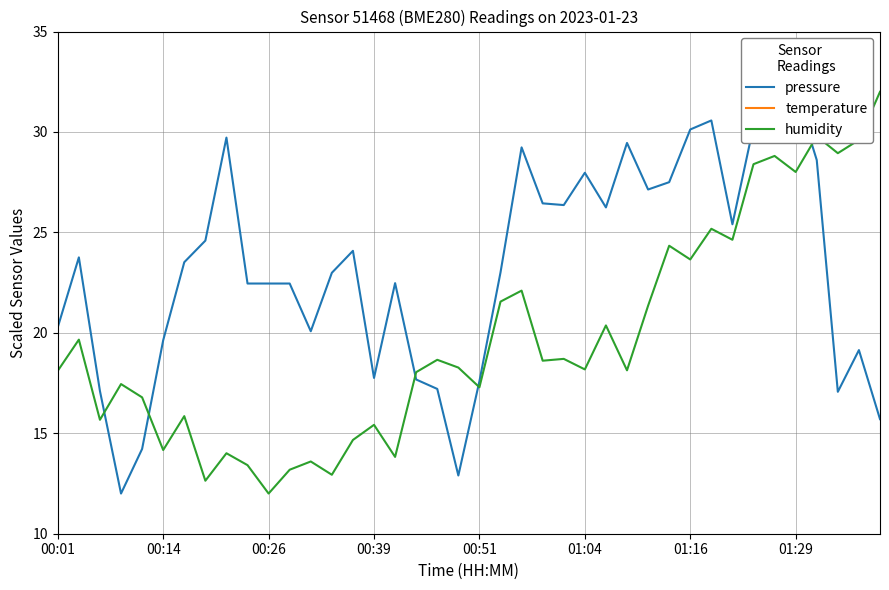

True or false: humidity and temperature cross at least once.

False